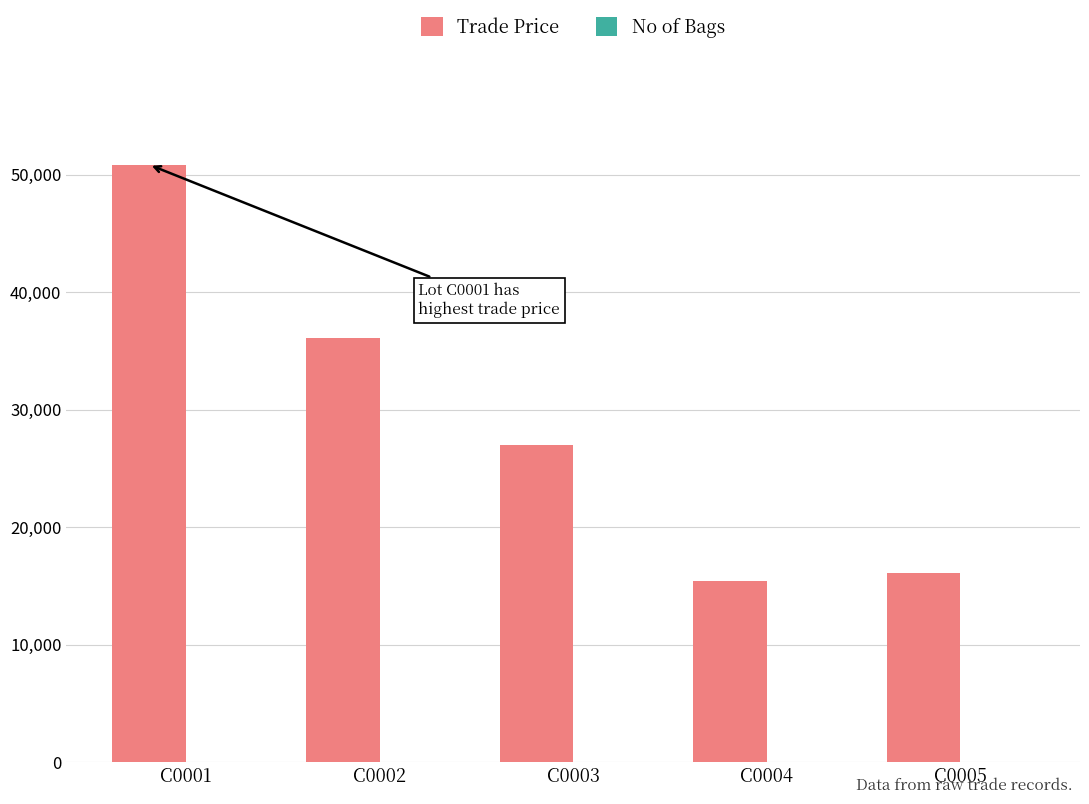

The value of Trade Price at C0004 is 15399. True or false?

True